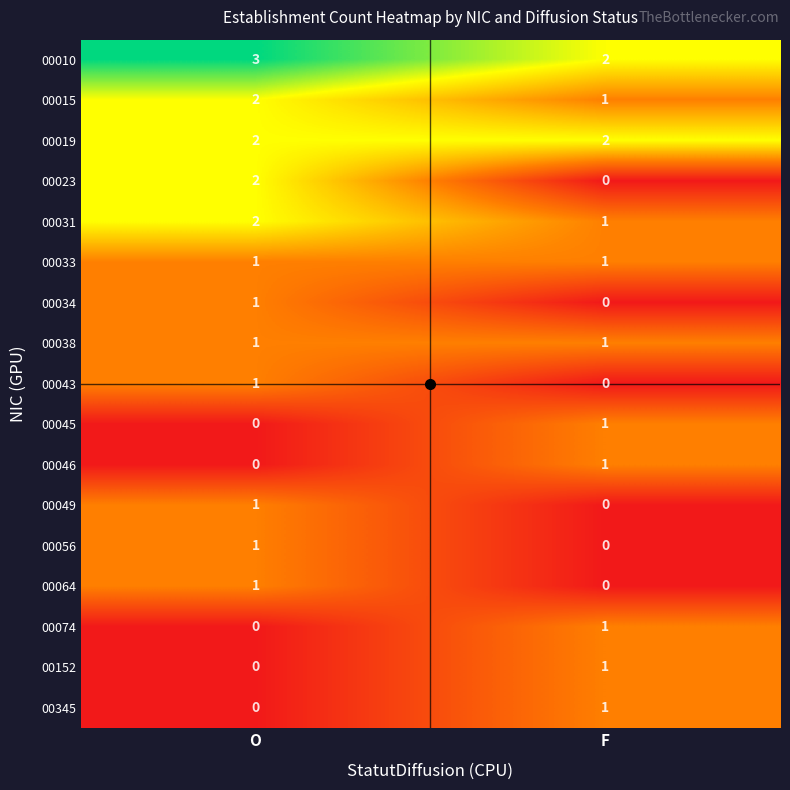

At which label is 00034 closest to 0?

F